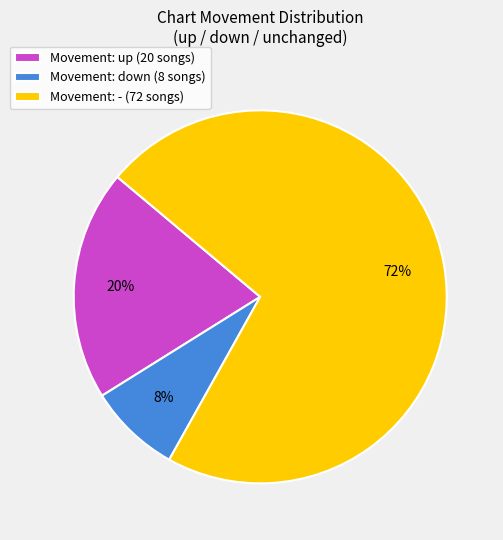

Is it true that Movement: down (8 songs) is 1% of the pie?

False